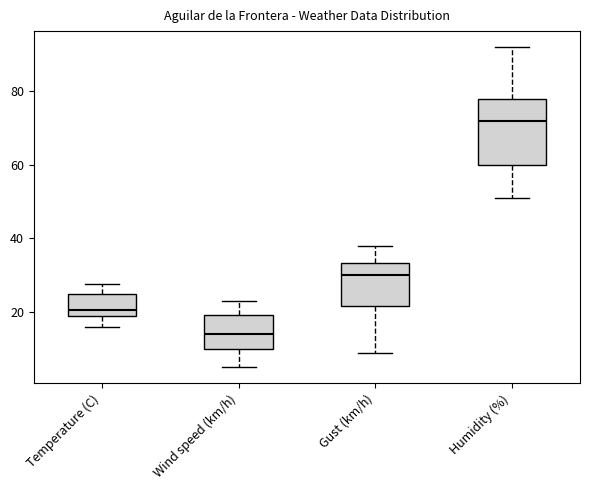

Which box is the tallest, from its lower edge to its upper edge?

Humidity (%)